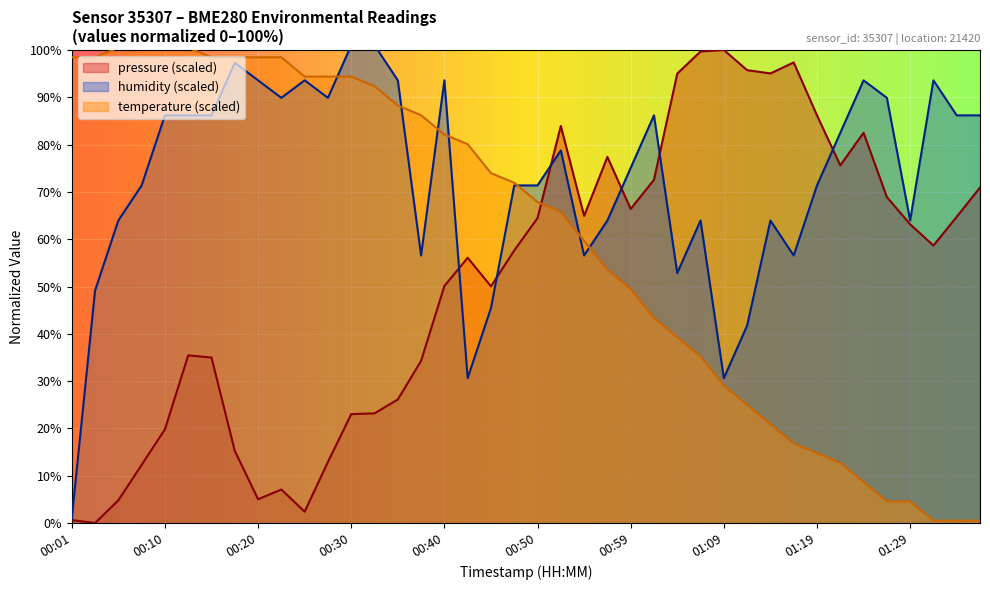

Count the number of data series in this chart.

3